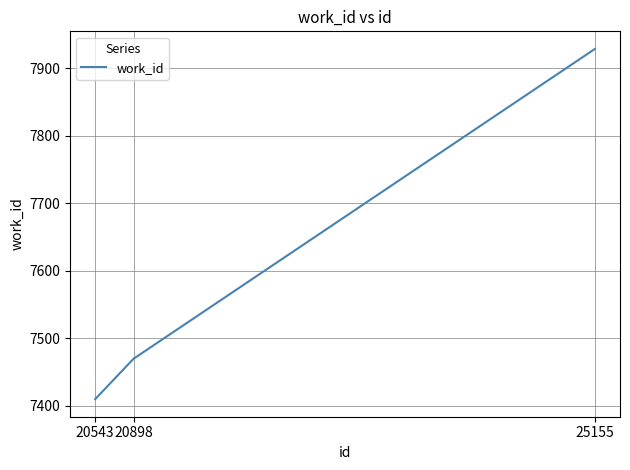

Which has a higher value, 20898 or 25155?

25155